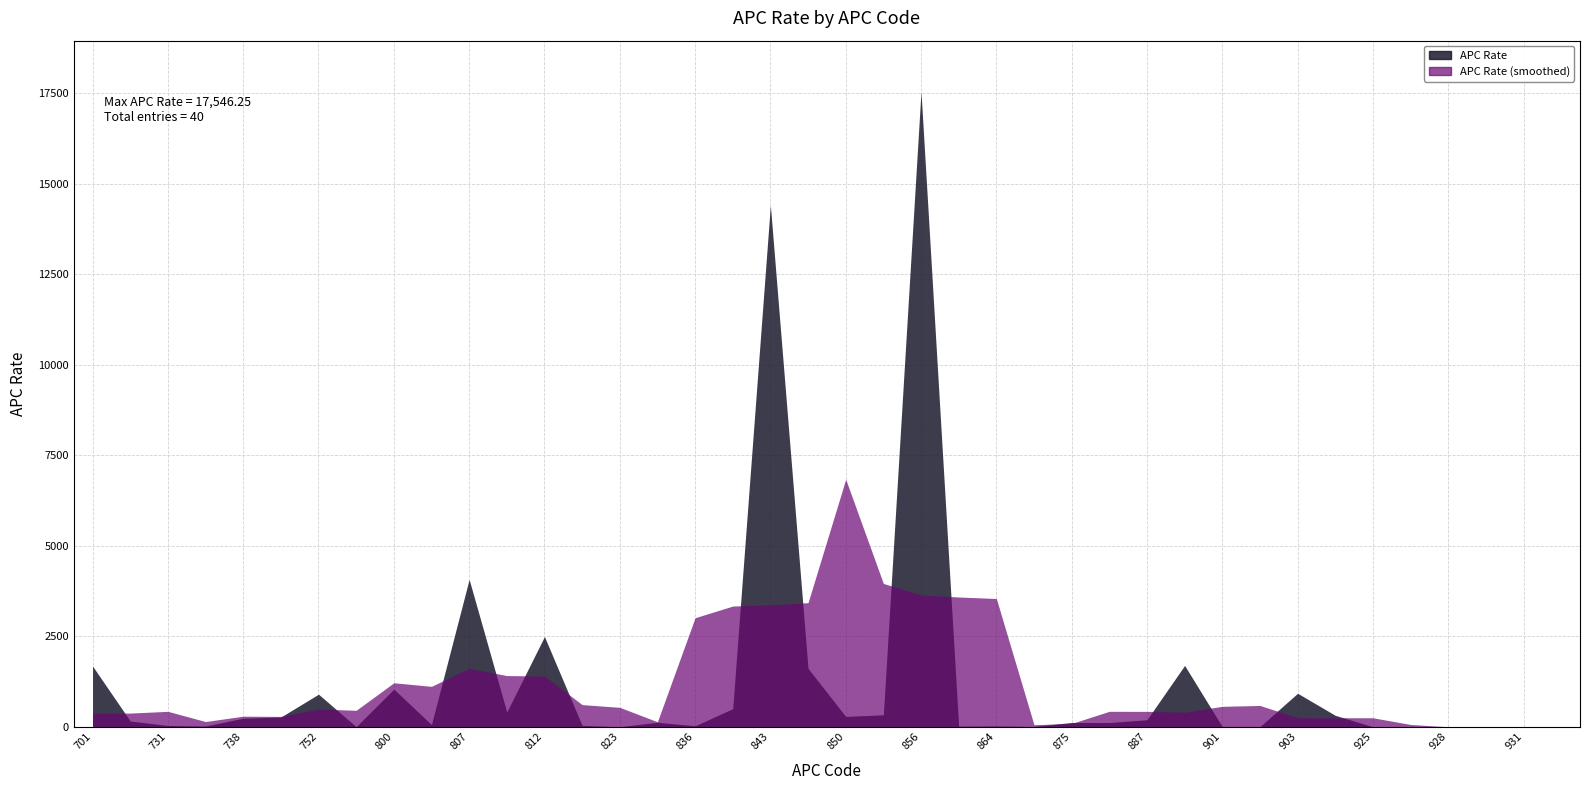

Rank the categories by value from lowest to highest.

823, 925, 931, 927, 928, 932, 929, 759, 901, 902, 874, 858, 736, 864, 836, 731, 820, 802, 877, 875, 825, 726, 887, 738, 751, 850, 910, 851, 810, 840, 752, 903, 800, 844, 701, 890, 812, 807, 843, 856